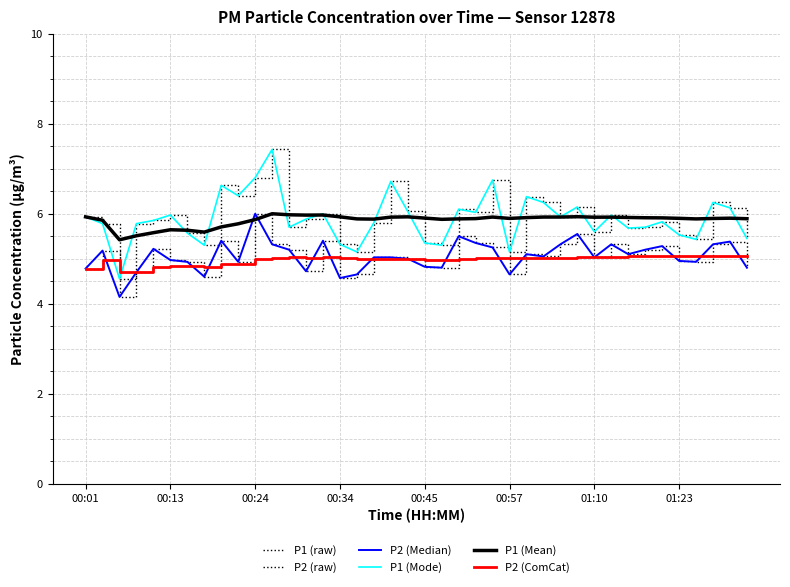

Which series has the largest total across all categories?

P1 (raw)